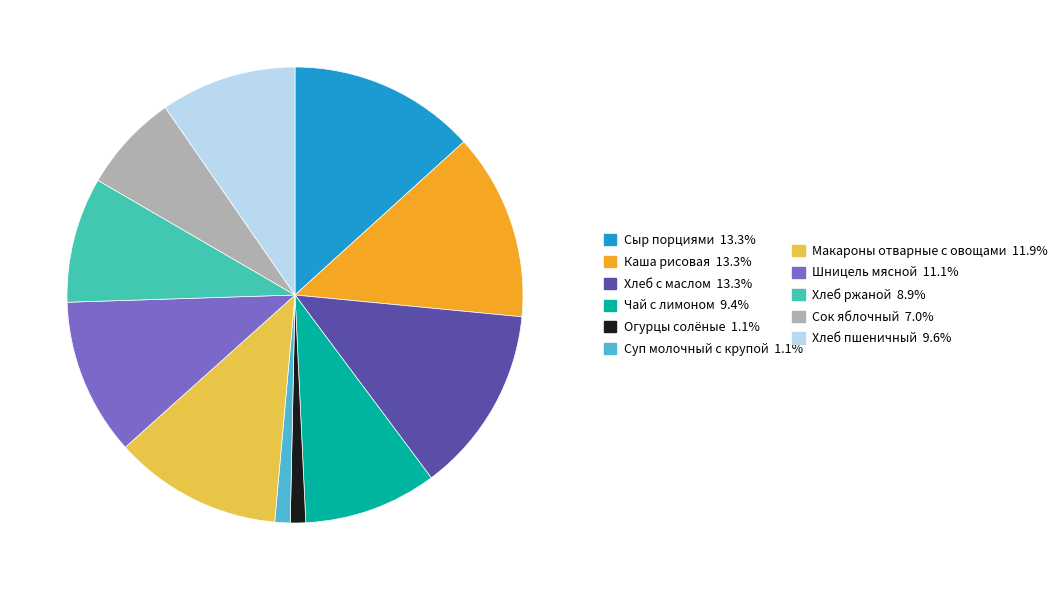

Does any single category account for the majority?

No